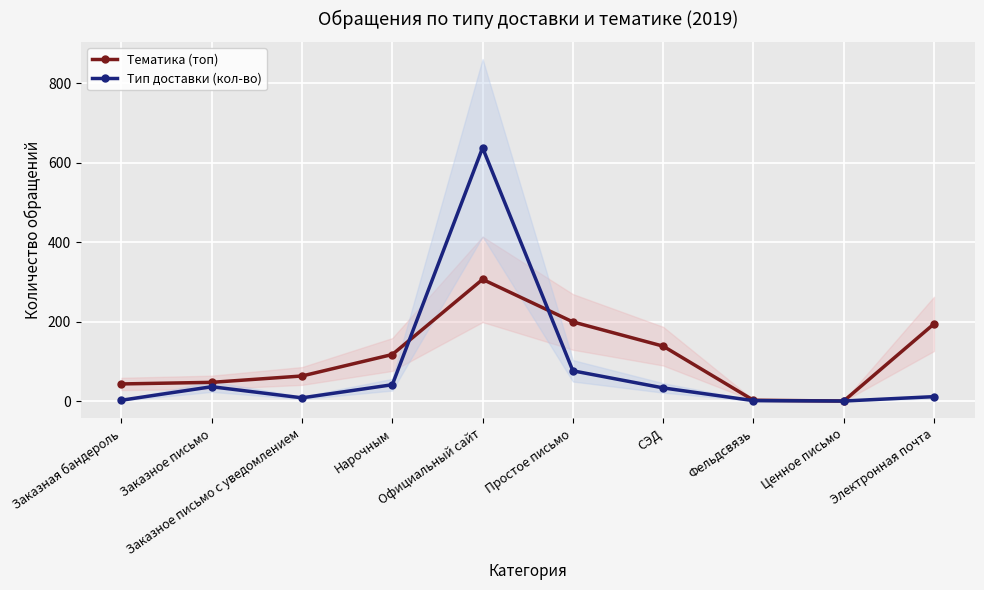

At which label does Тип доставки (кол-во) reach its peak?

Официальный сайт